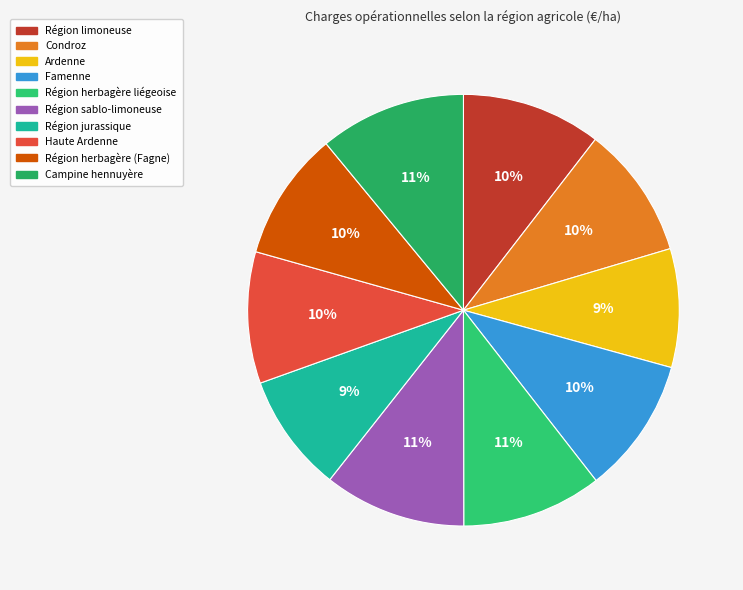

How much of the chart is everything except Condroz?

90.1%